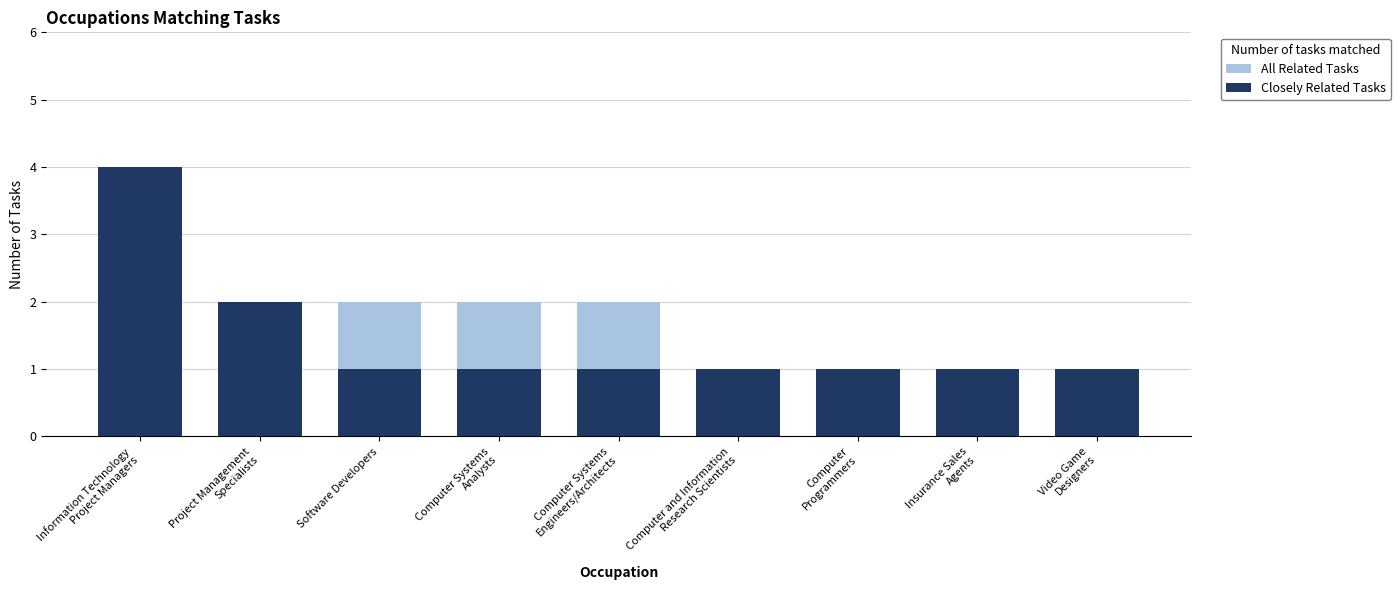

What is the highest value of the Closely Related Tasks series?

4